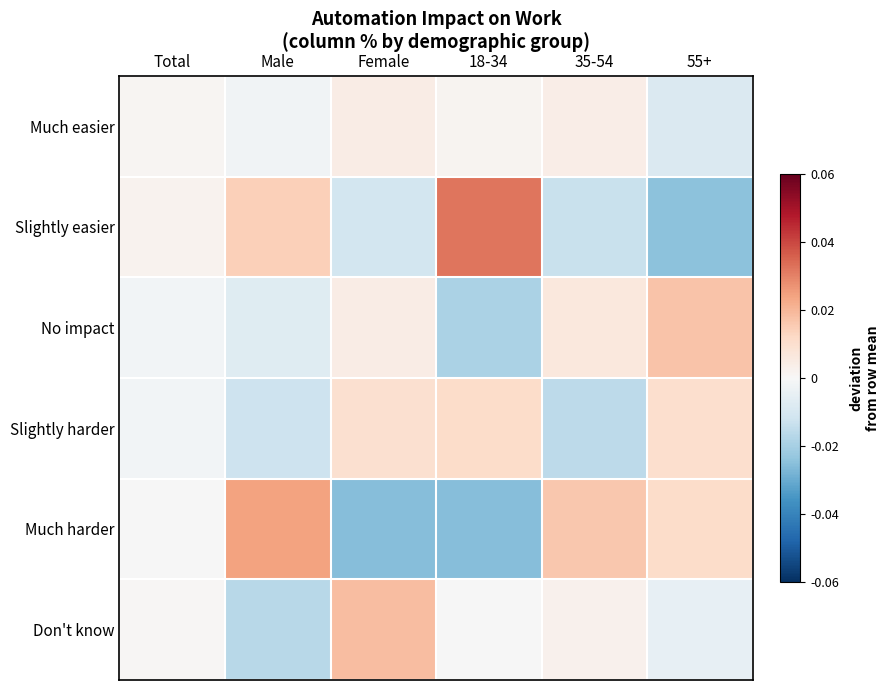

Which series changed the most between Female and 35-54?

Much harder